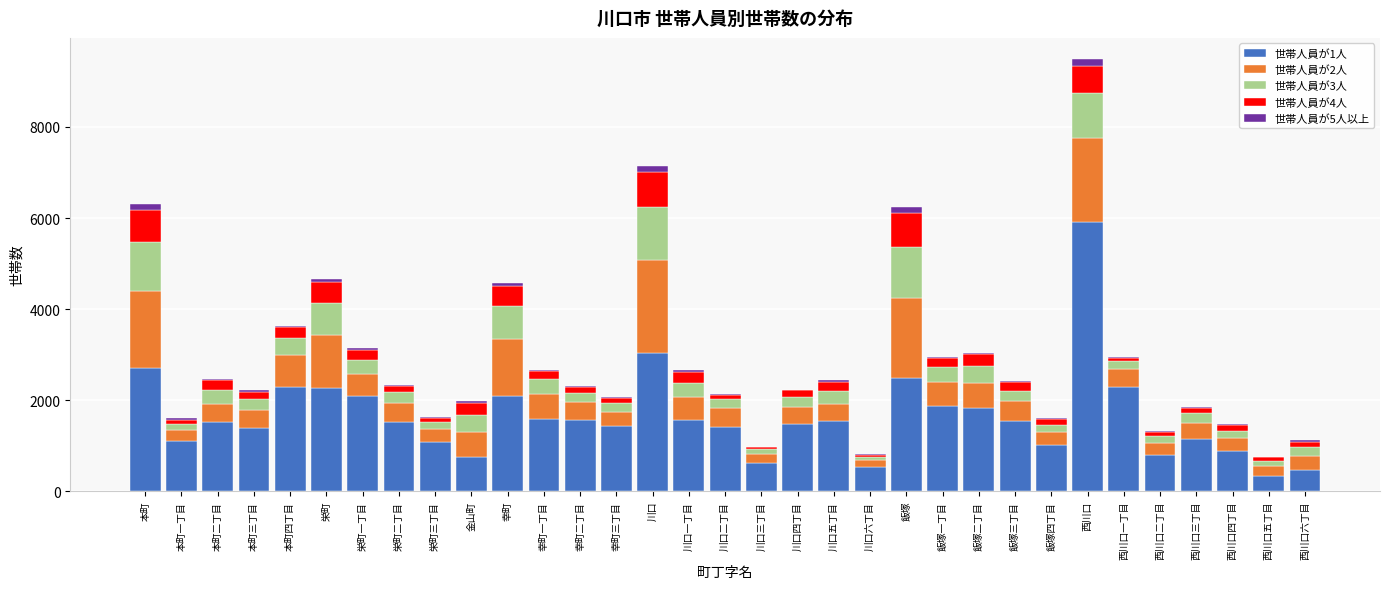

At which category is the sum across all series the highest?

西川口